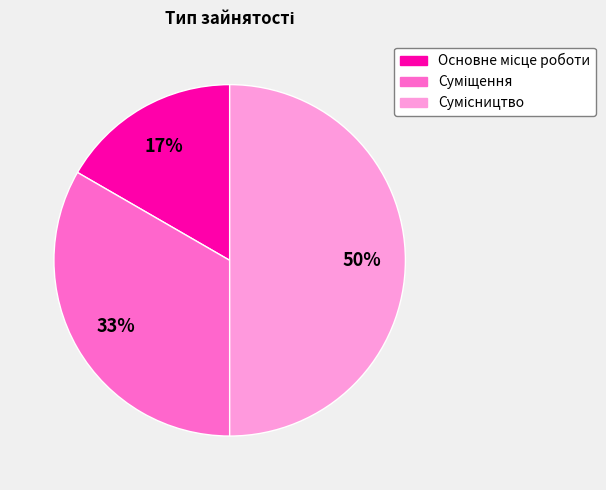

To the nearest percent, what is the average slice percentage?

33%